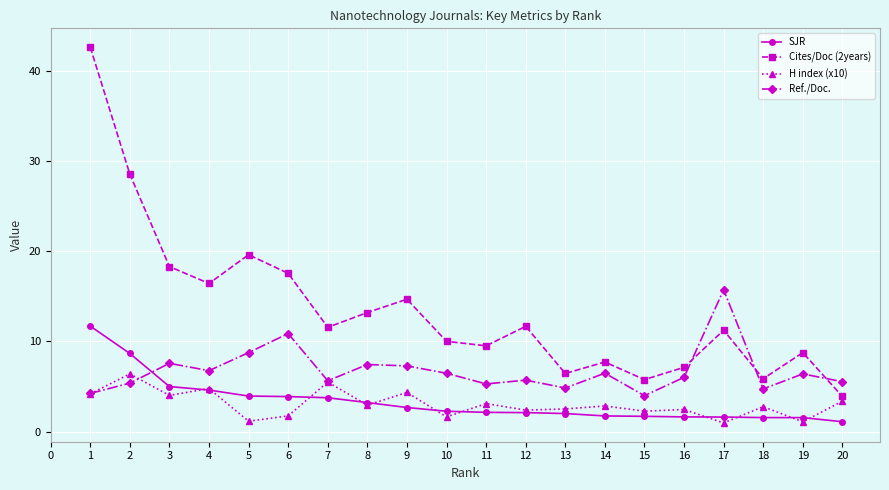

List the series in order of their peak value, highest first.

Cites/Doc (2years), Ref./Doc., SJR, H index (x10)